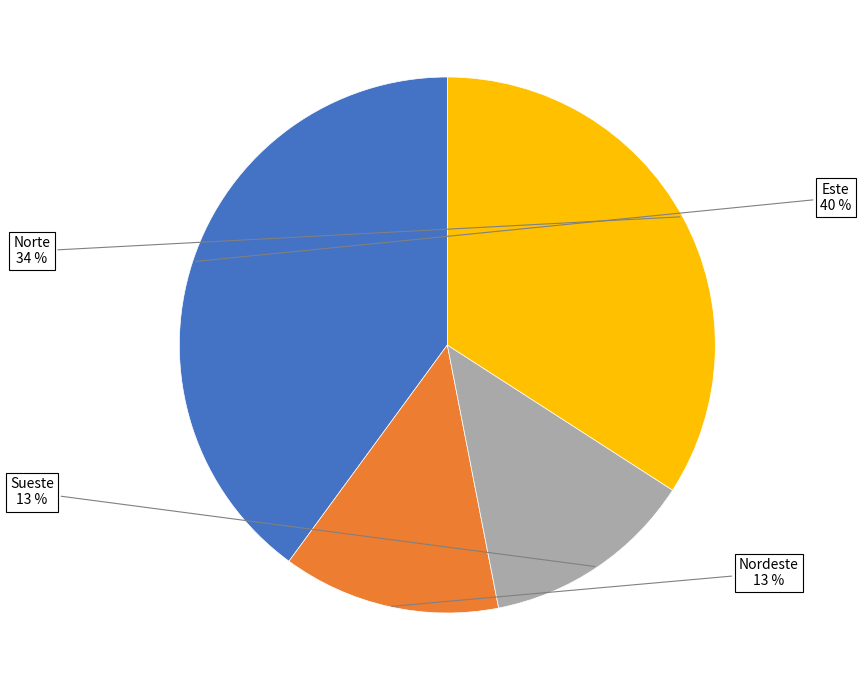

To the nearest percent, what is the difference between the largest and smallest slice percentages?

27%